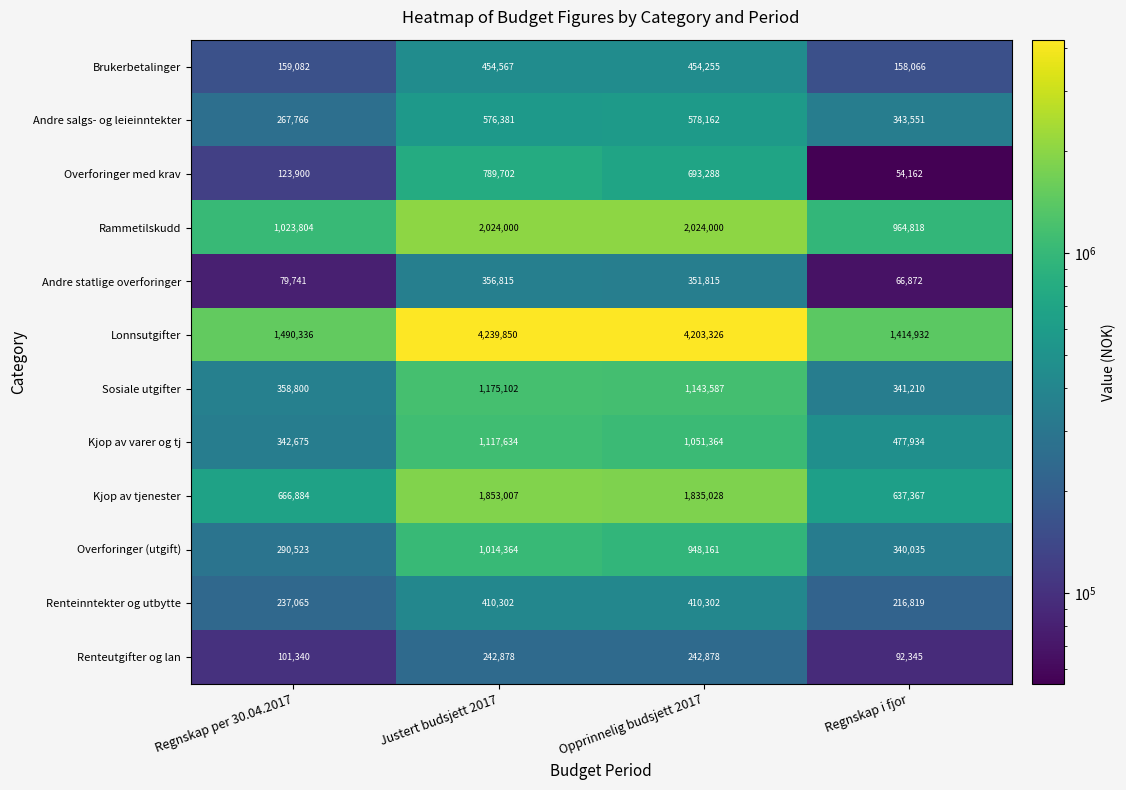

At which category does the chart reach its minimum across all series?

Regnskap i fjor